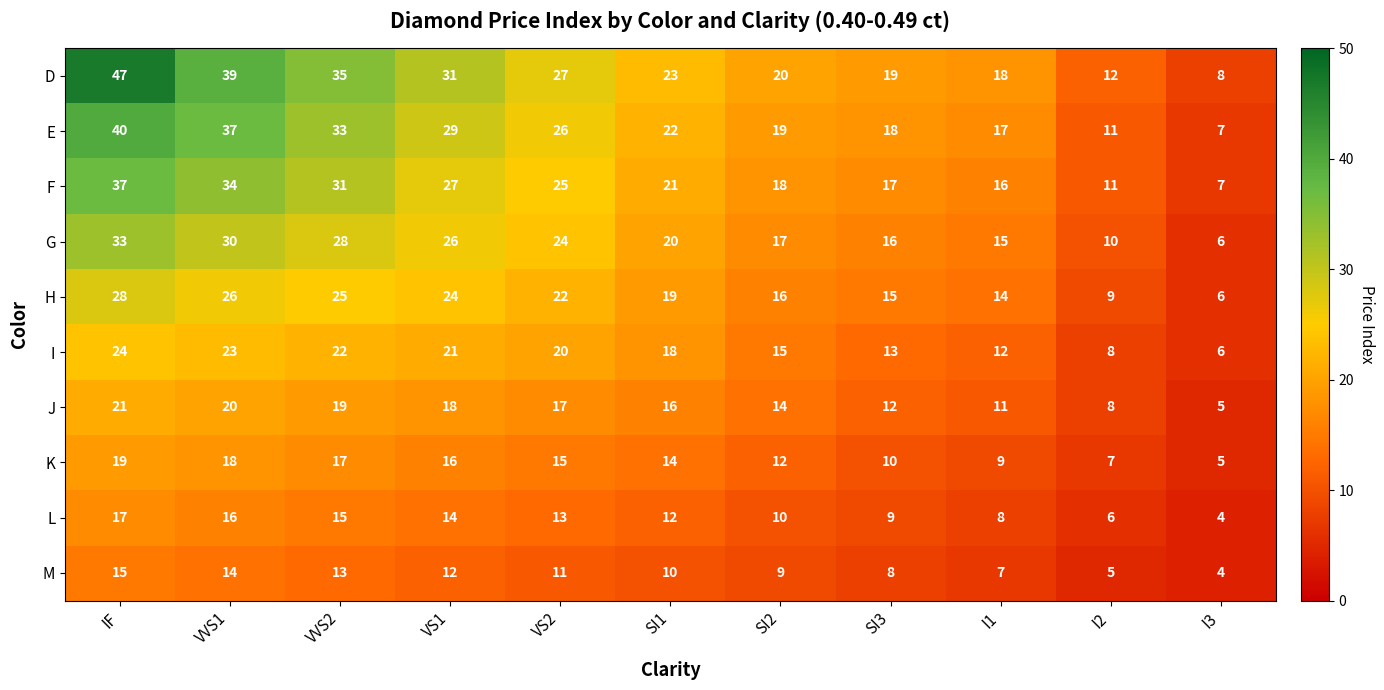

Rank the series by their maximum value, from highest to lowest.

D, E, F, G, H, I, J, K, L, M